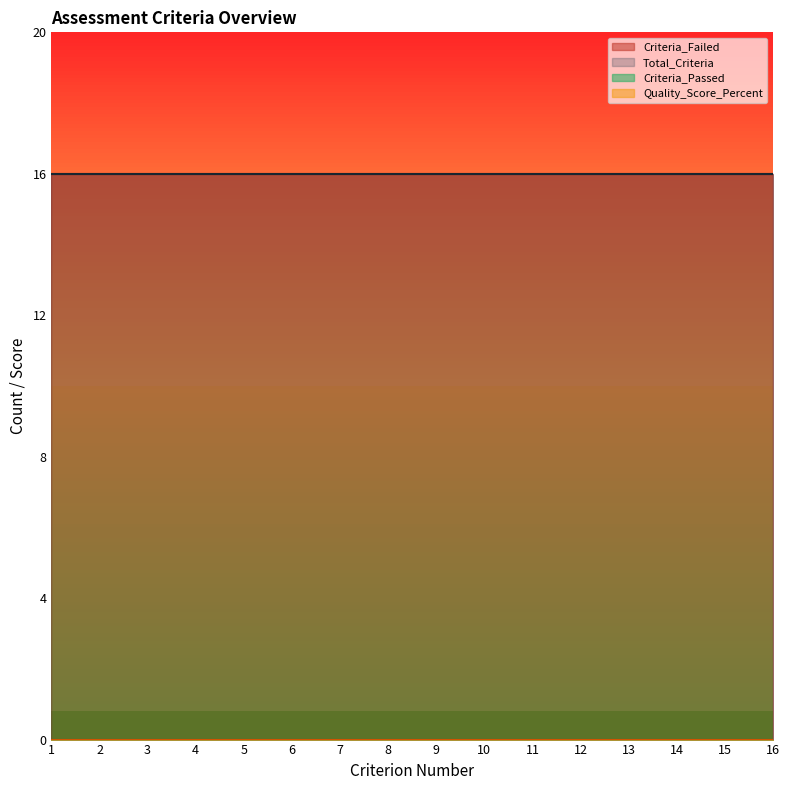

How many values in the Criterion_Number series are below 9?

8